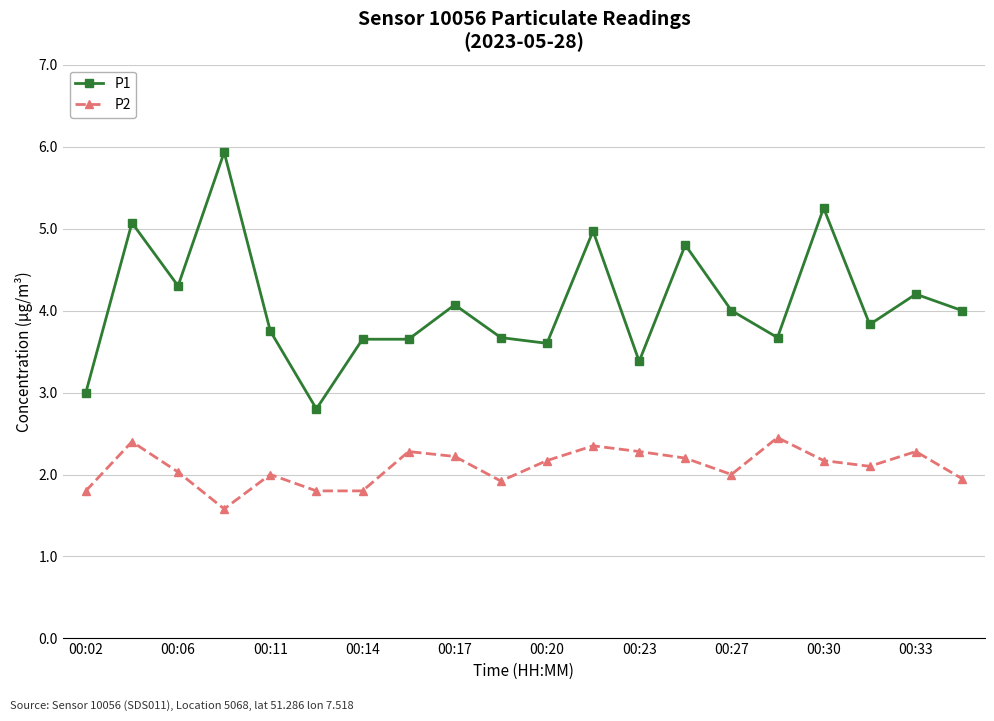

Rank the series by their maximum value, from highest to lowest.

P1, P2